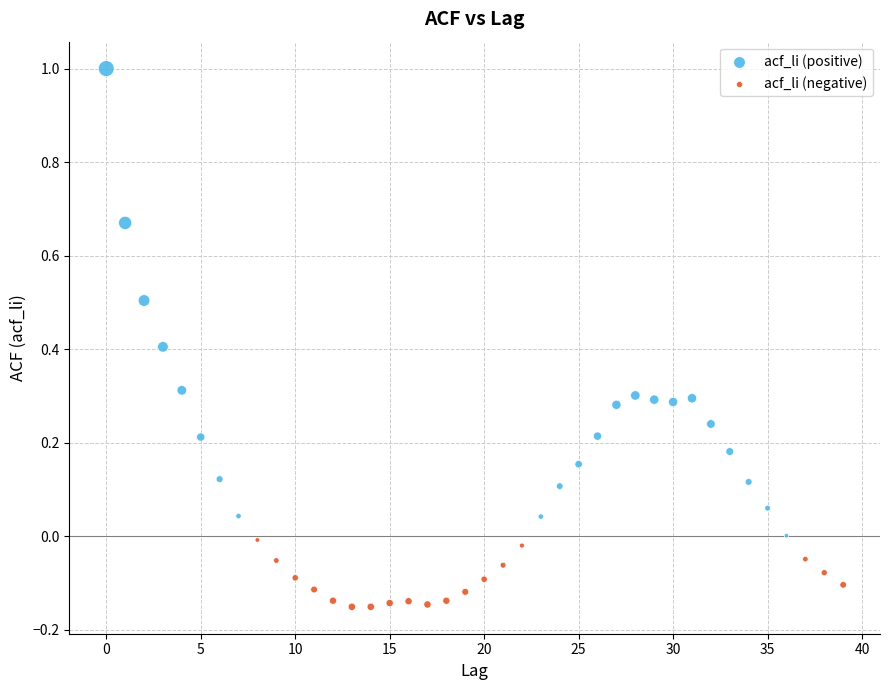

Which series reaches the maximum Y coordinate?

acf_li (positive)